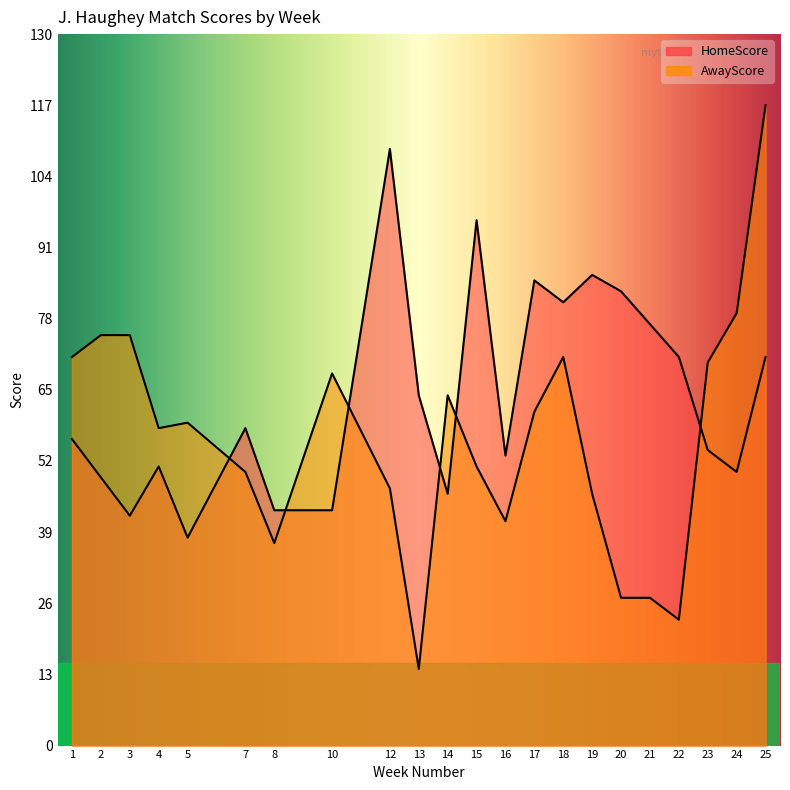

Which series has the largest total across all categories?

HomeScore